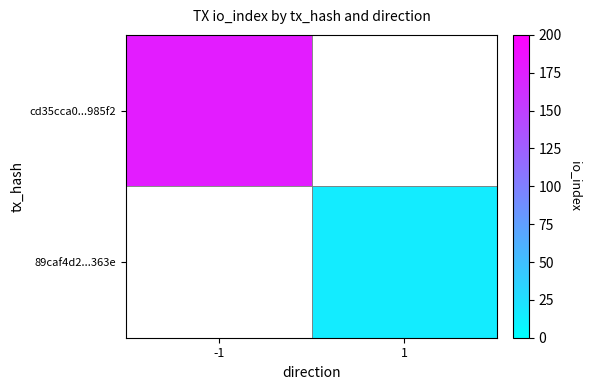

How many categories are shown in the chart?

2